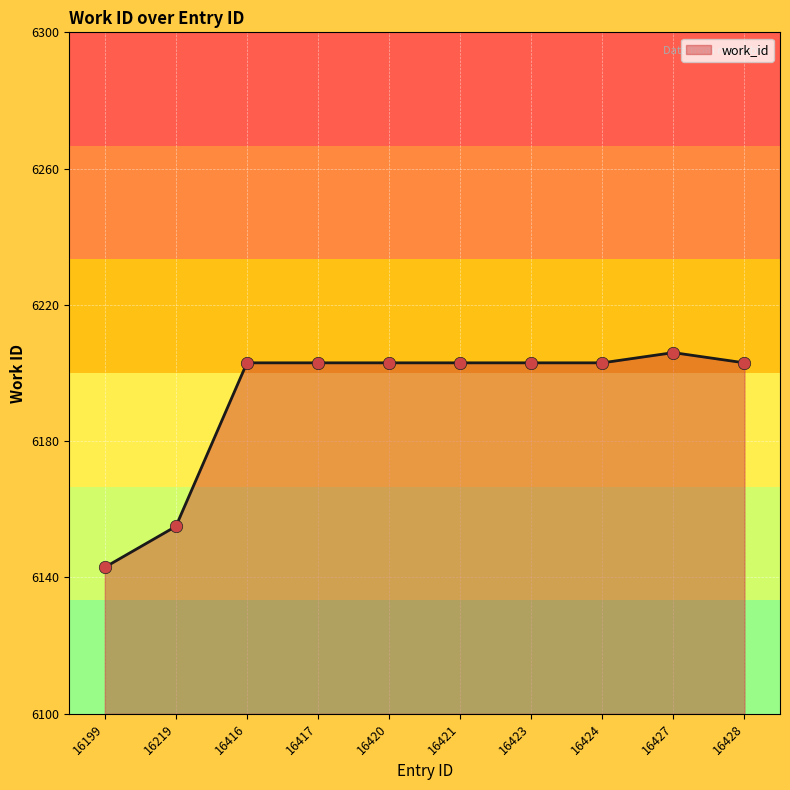

Approximately how many times larger is the value at 16416 compared to 16421?

1.0